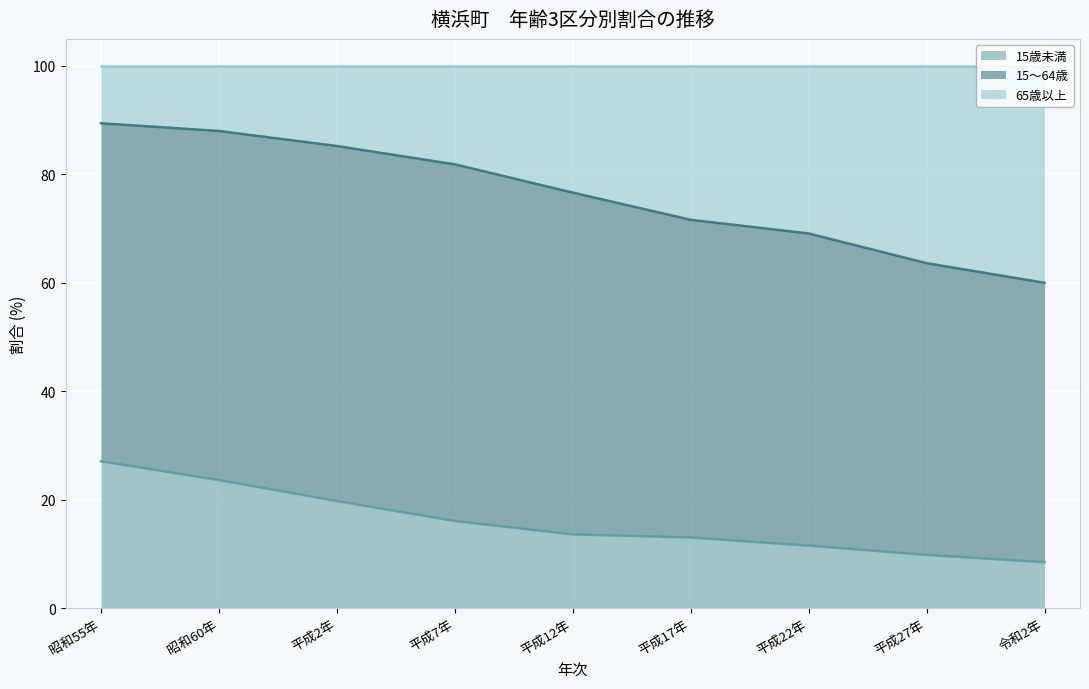

At which category is the sum across all series the highest?

昭和55年